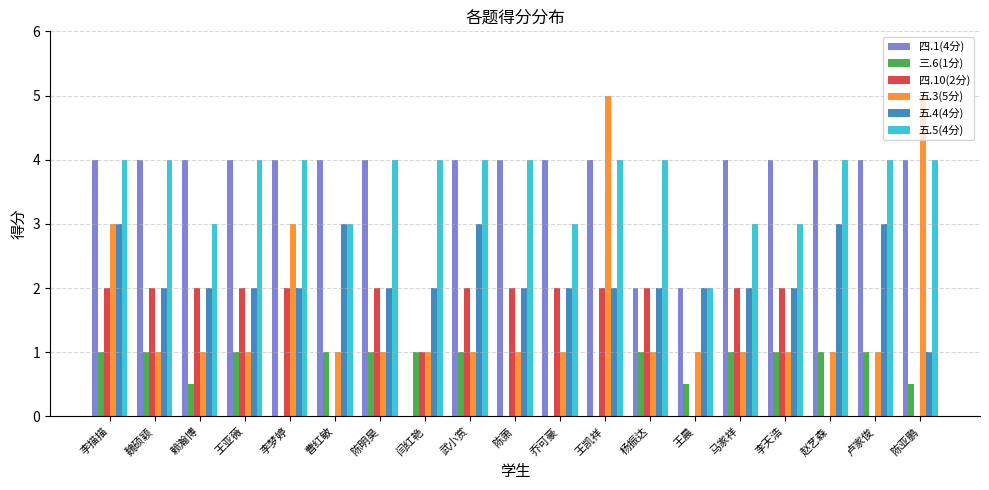

What is the total value across all series at 王凯祥?

17.0